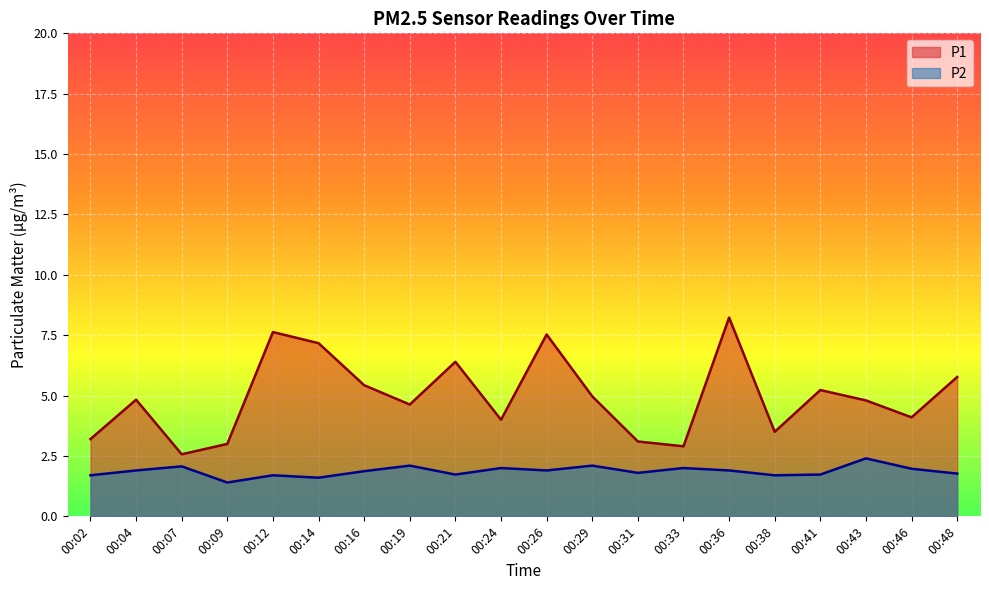

What is the difference between the maximum and second lowest values in the P1 series?

5.3